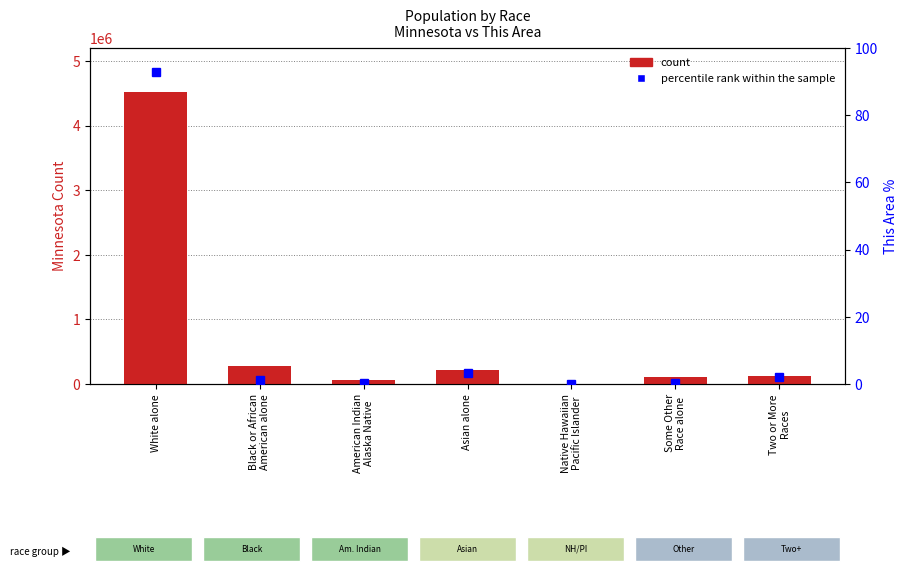

Reading left to right, extract all data points from this chart.

count: 4524062.0	274412.0	60916.0	214234.0	2156.0	103000.0	125145.0
percentile rank within the sample: 92.8	1.3	0.4	3.2	0.0	0.3	2.0